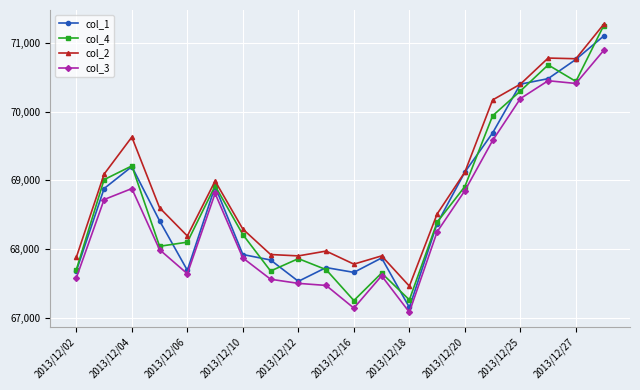

Which series has the widest spread of values?

col_4